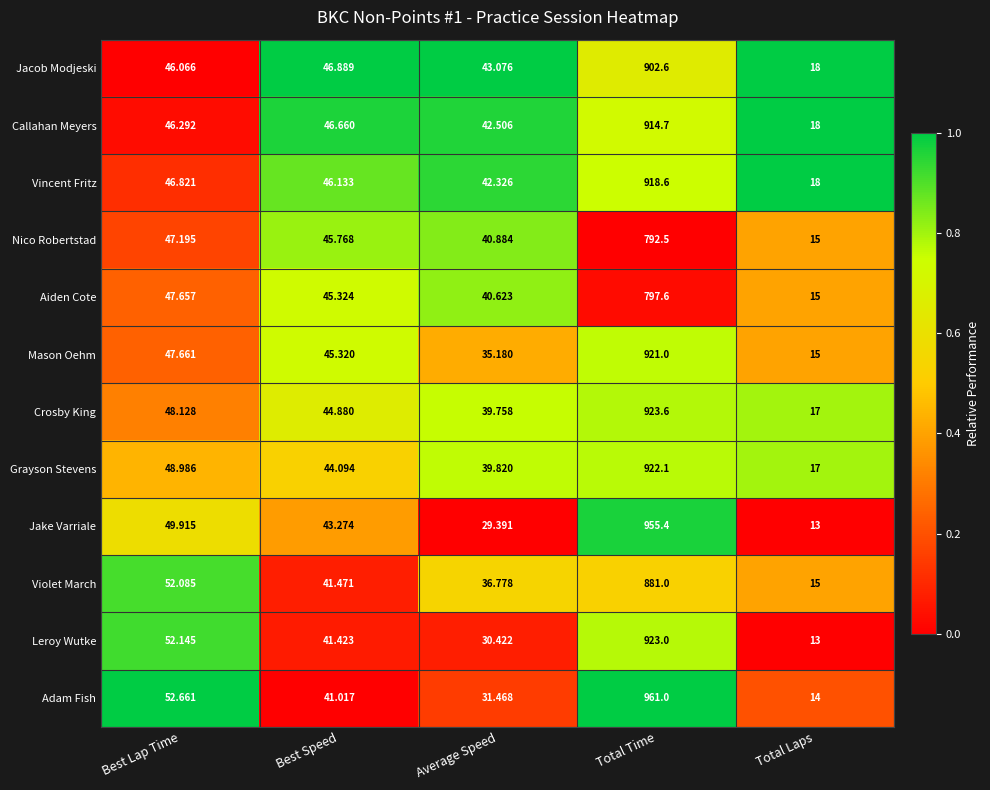

Which series has the largest range (max minus min)?

Adam Fish